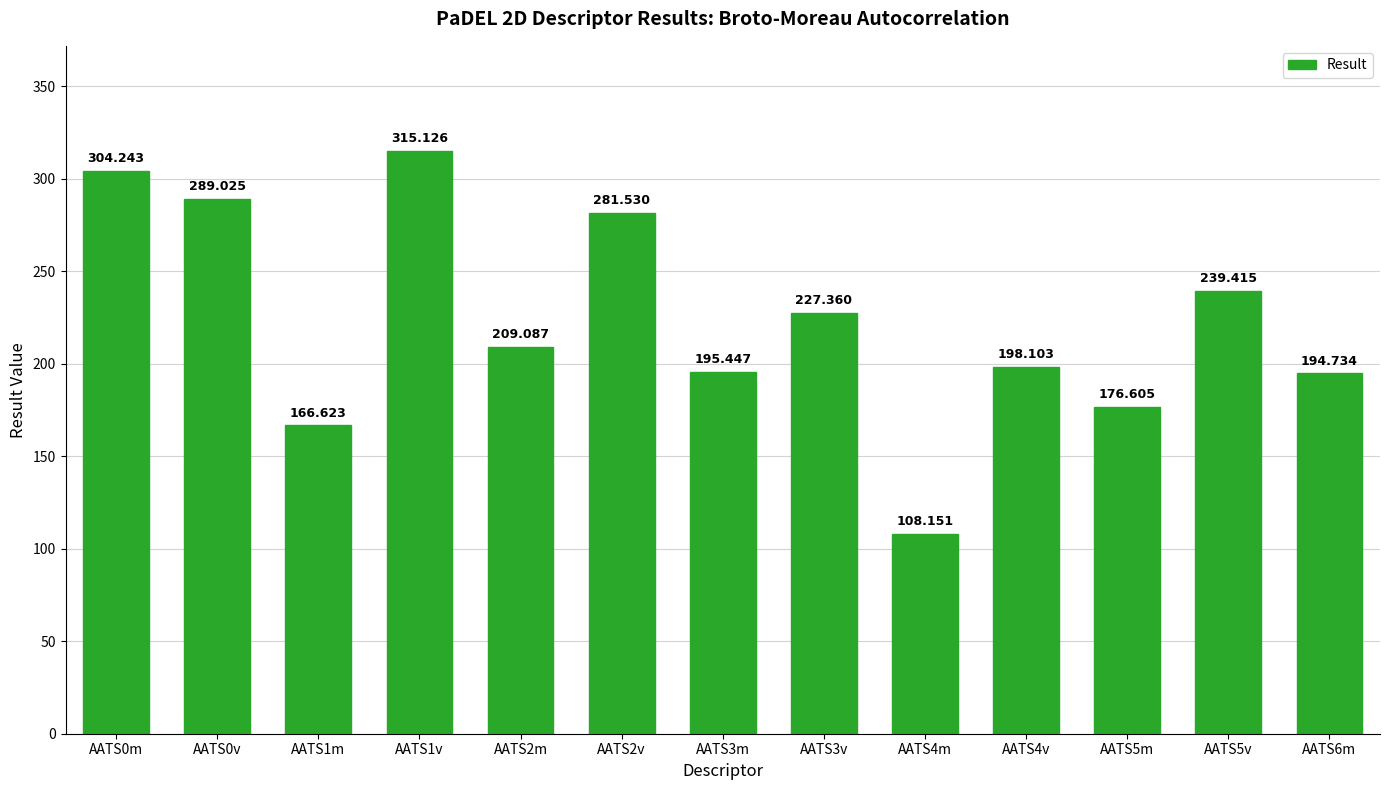

Count the number of categories in the chart.

13